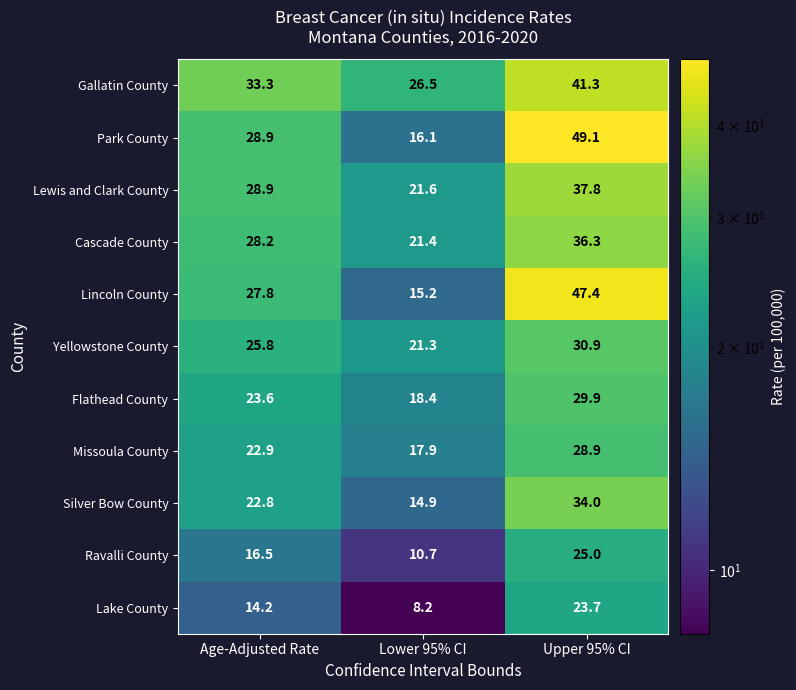

At which label is Ravalli County closest to 17?

Age-Adjusted Rate